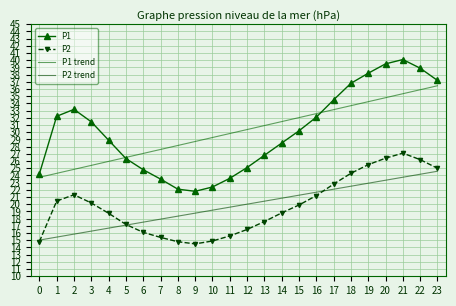

Is this an area chart (filled region under the line)?

No